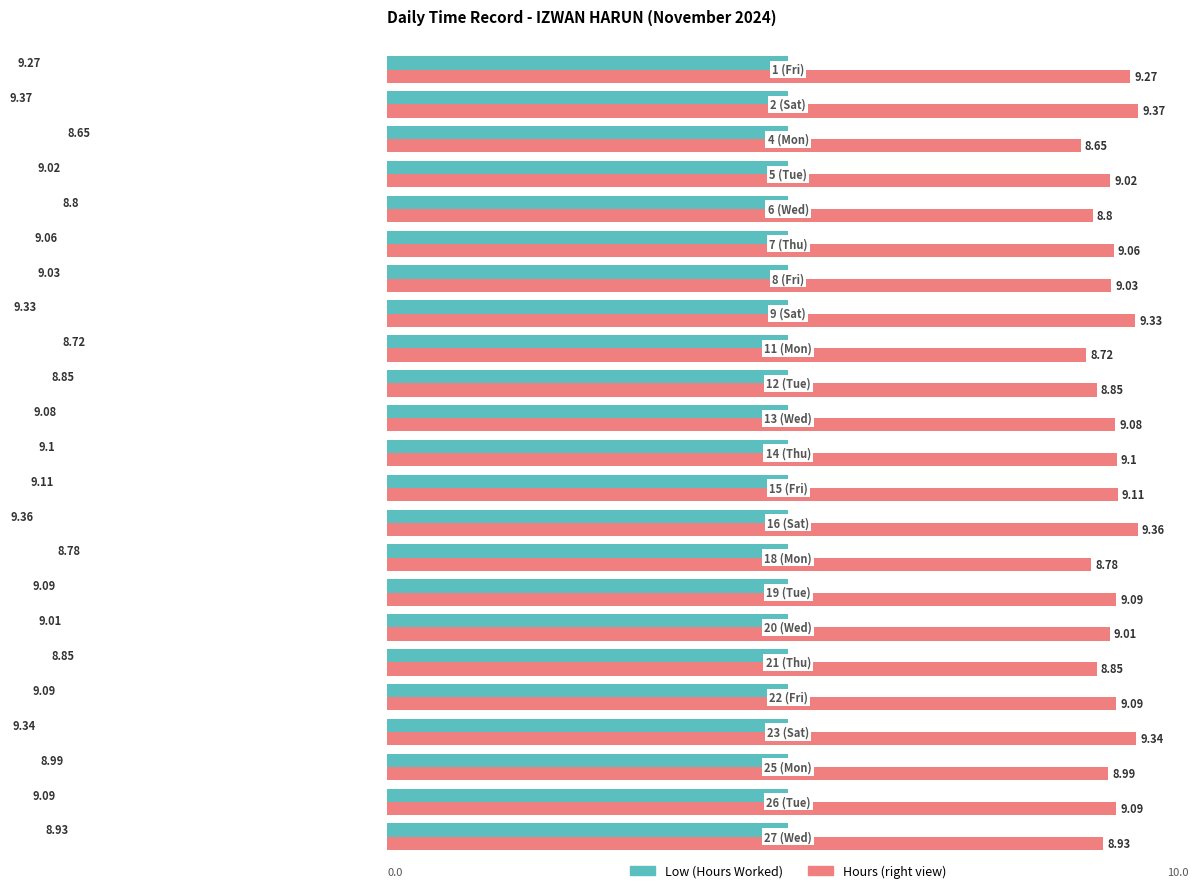

Does the chart contain stacked bars?

No